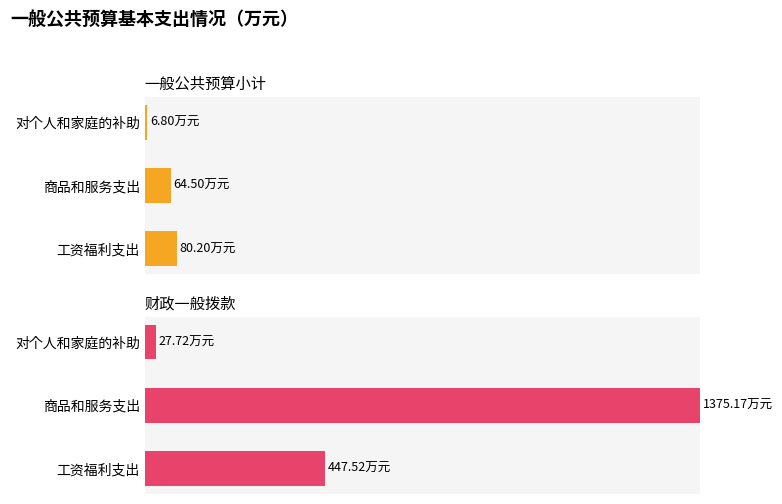

Does the chart contain any negative values?

No